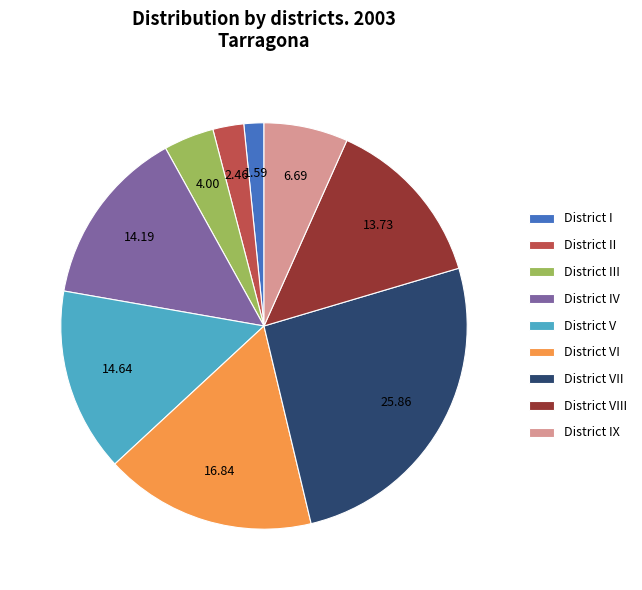

Is the sum of District IX and District II greater than half?

No